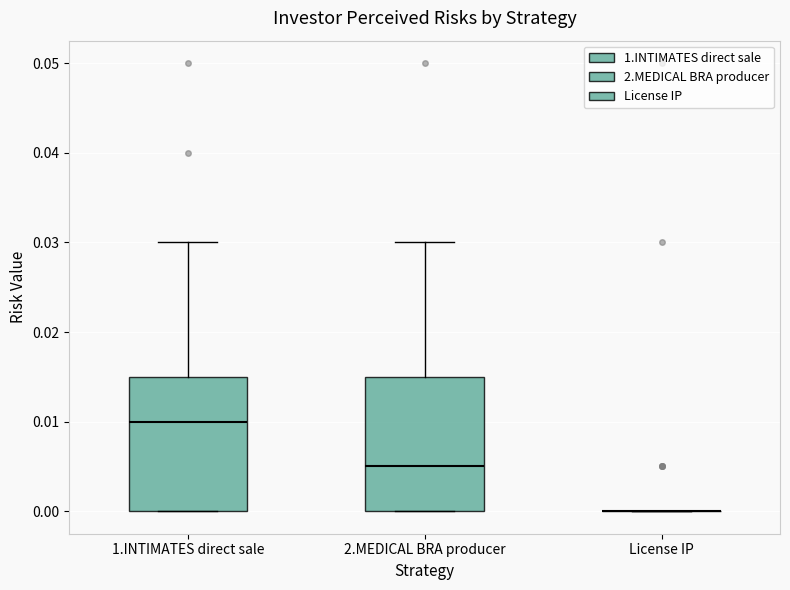

Reading left to right, transcribe this box plot: for each box, give where its median line is, the range the box spans, and where its two whiskers end, as read against the y-axis. The values are not printed on the chart, so give them approximately, as read against the axis.

1.INTIMATES direct sale: median 0.010, box 0.000 to 0.015, whiskers 0.000 to 0.030
2.MEDICAL BRA producer: median 0.005, box 0.000 to 0.015, whiskers 0.000 to 0.030
License IP: box collapsed to a line at 0.000, whiskers 0.000 to 0.000